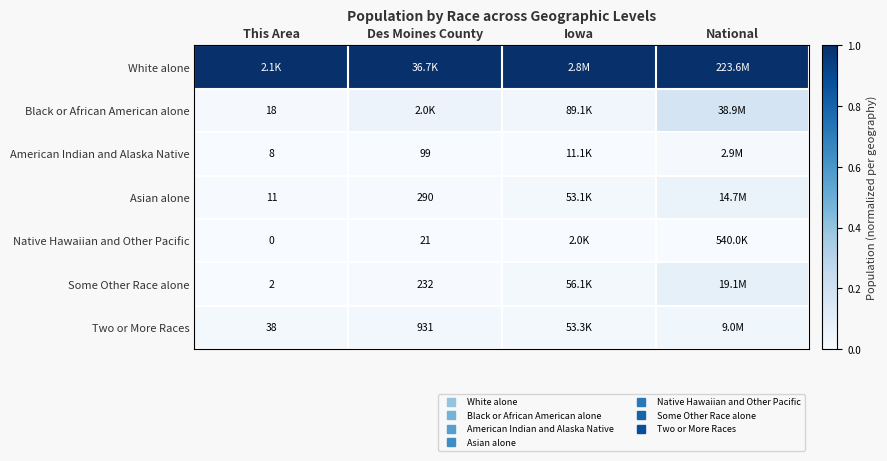

Which series has the largest total across all categories?

White alone